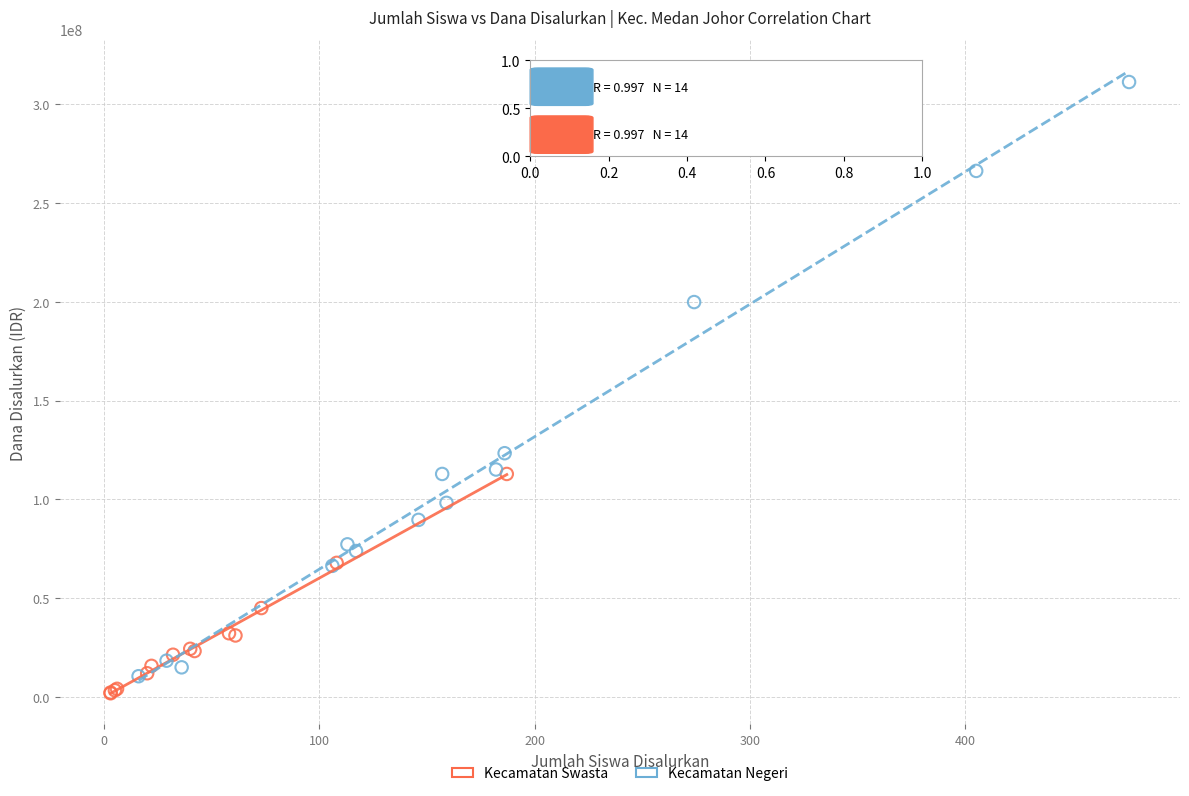

Which series reaches the minimum Y coordinate?

Kecamatan Swasta